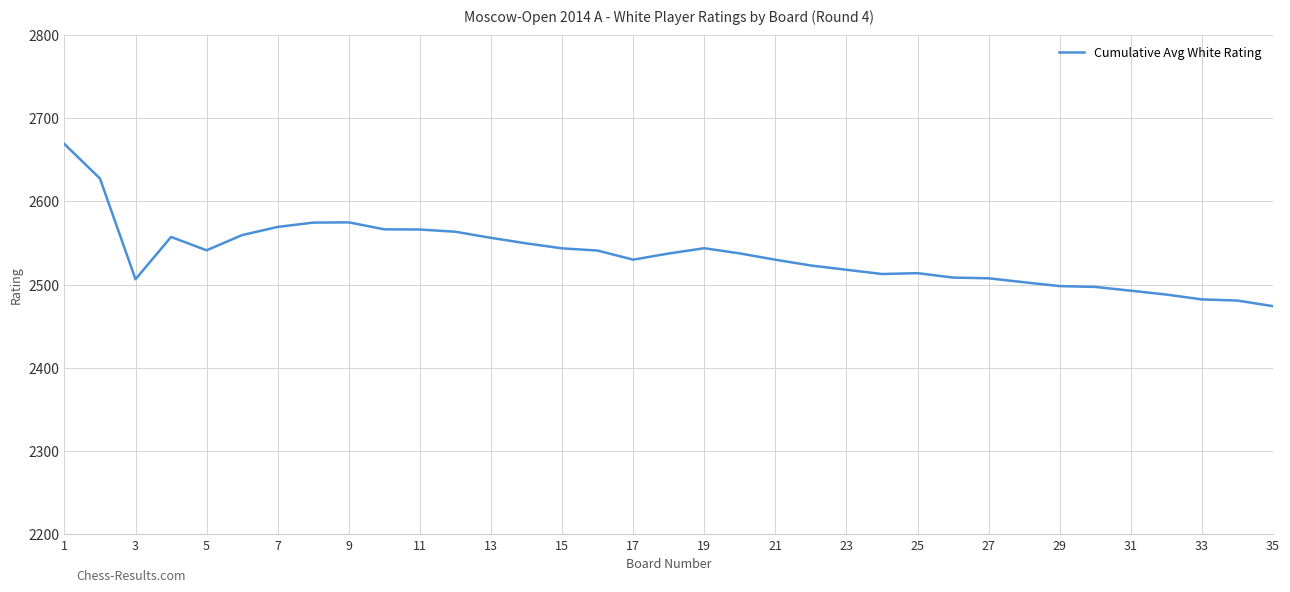

How many values exceed 2537?

18